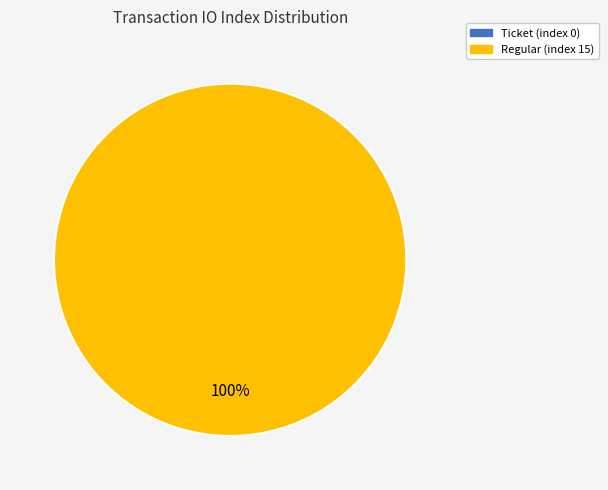

Is it true that Regular (index 15) is 100% of the pie?

True